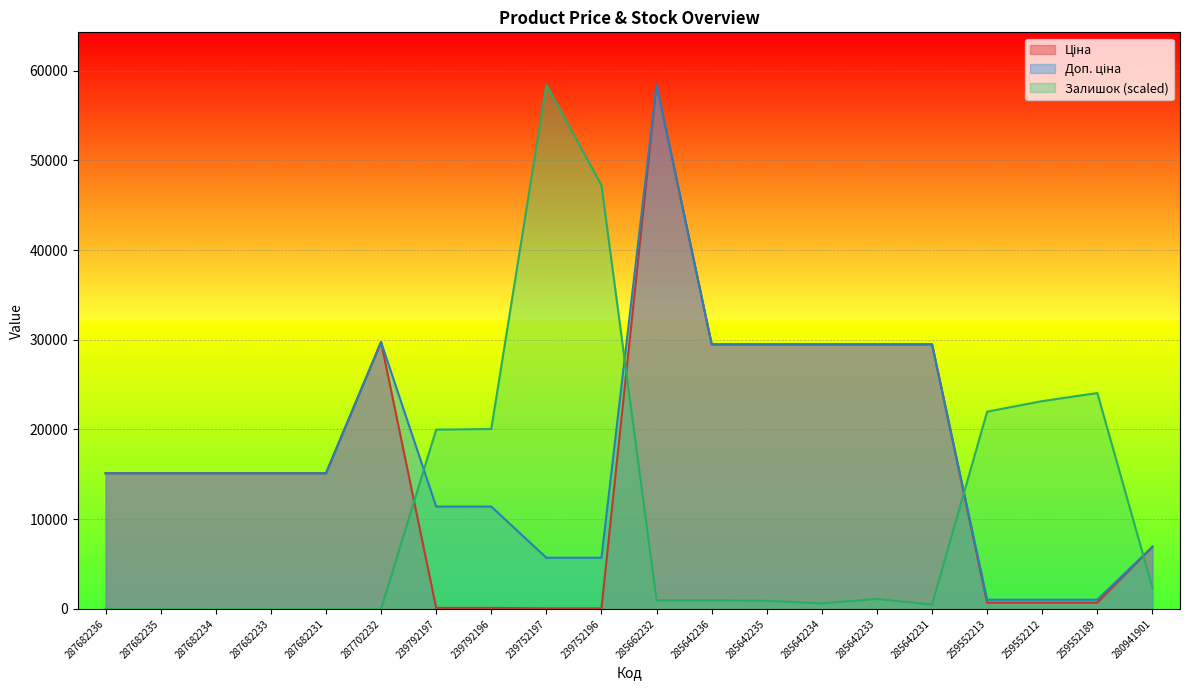

Rank the series by their maximum value, from lowest to highest.

Залишок, Ціна, Доп. ціна